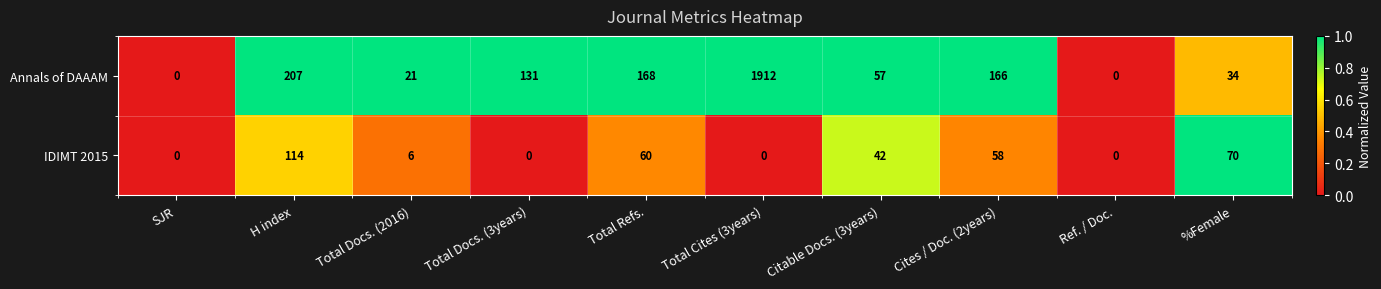

Which series has the largest range (max minus min)?

Annals of DAAAM